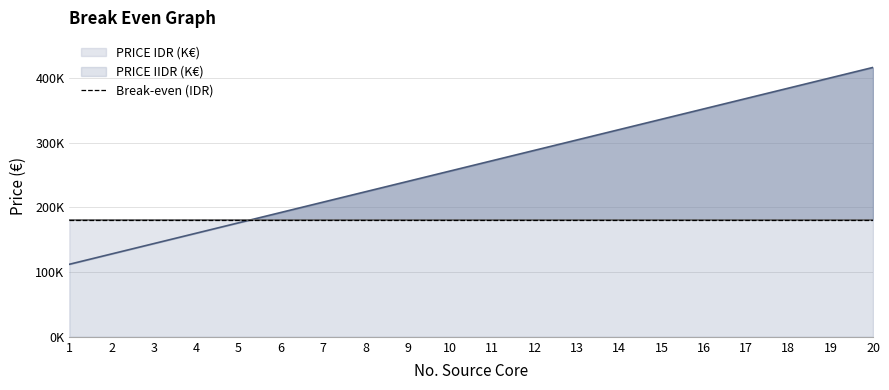

True or false: PRICE IIDR (K€) has more than 0 interior local peaks.

False